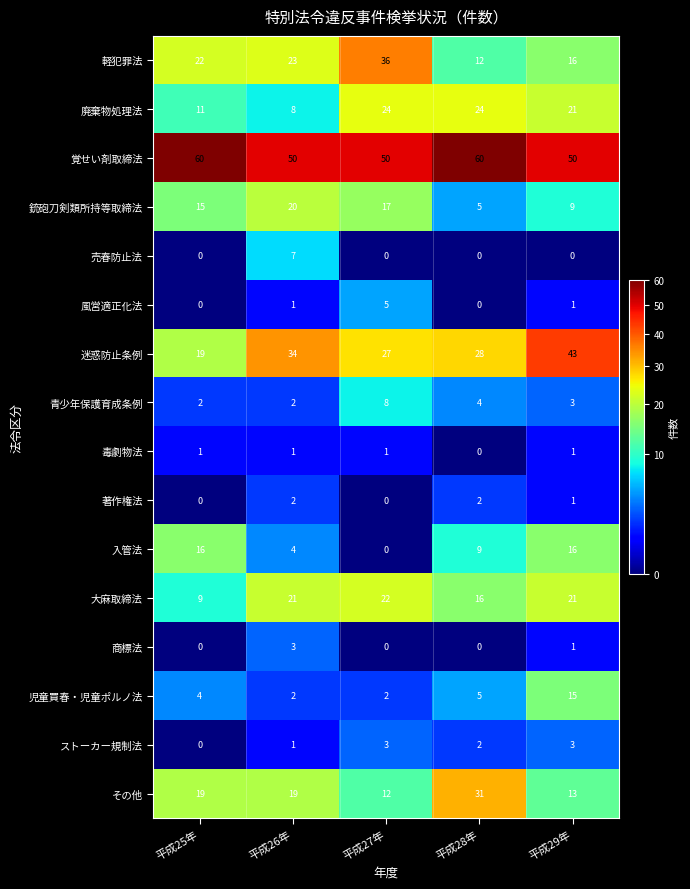

What is the greatest value displayed?

60